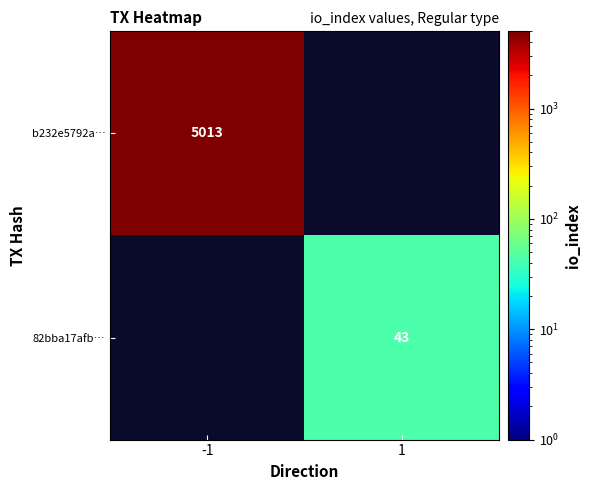

The value of b232e5792a… at -1 is 1345. True or false?

False